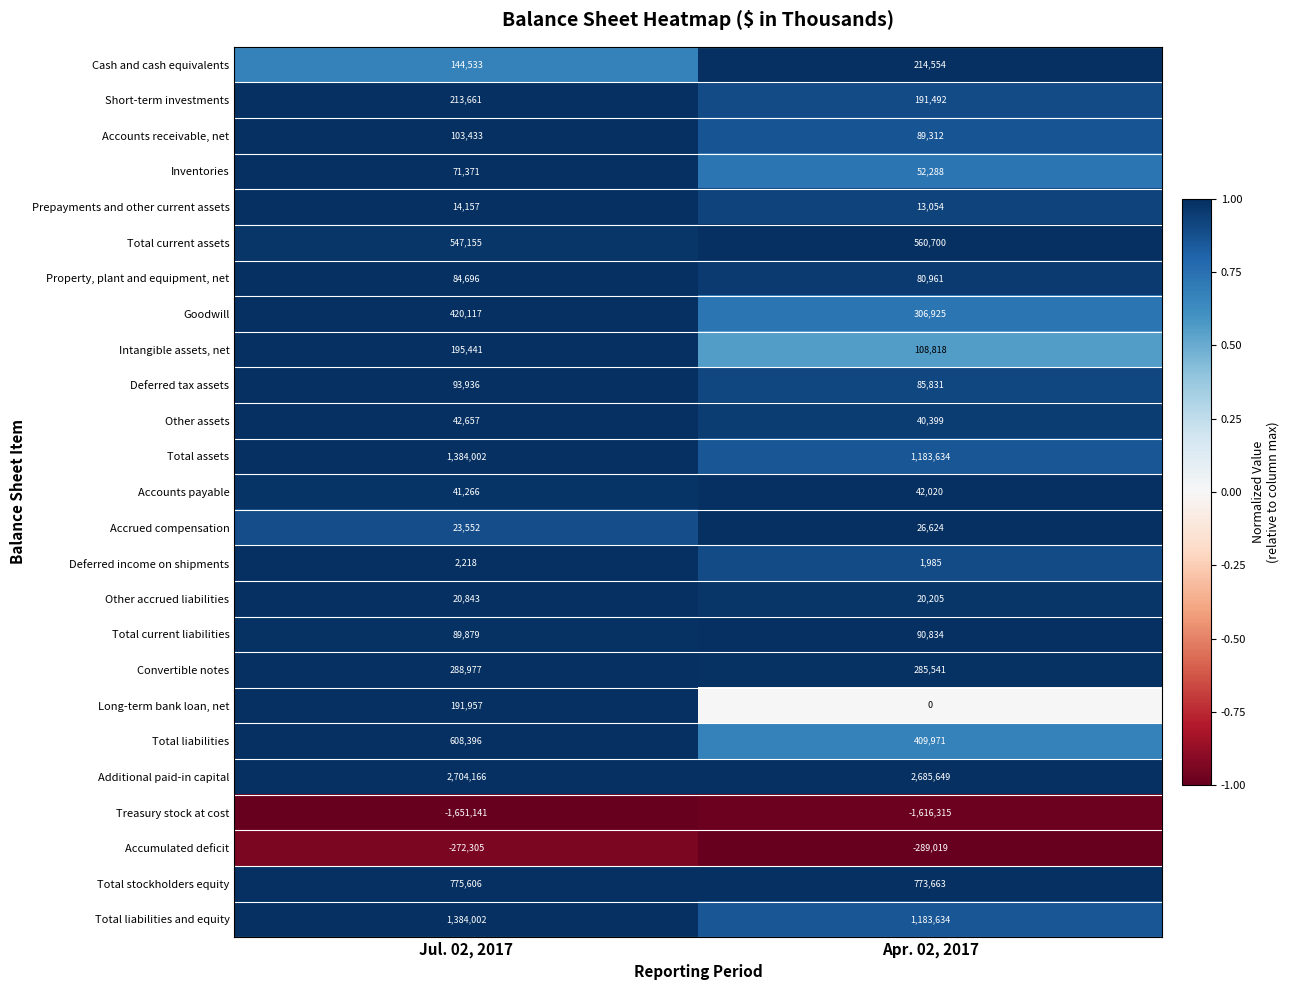

How many categories are shown in the chart?

2